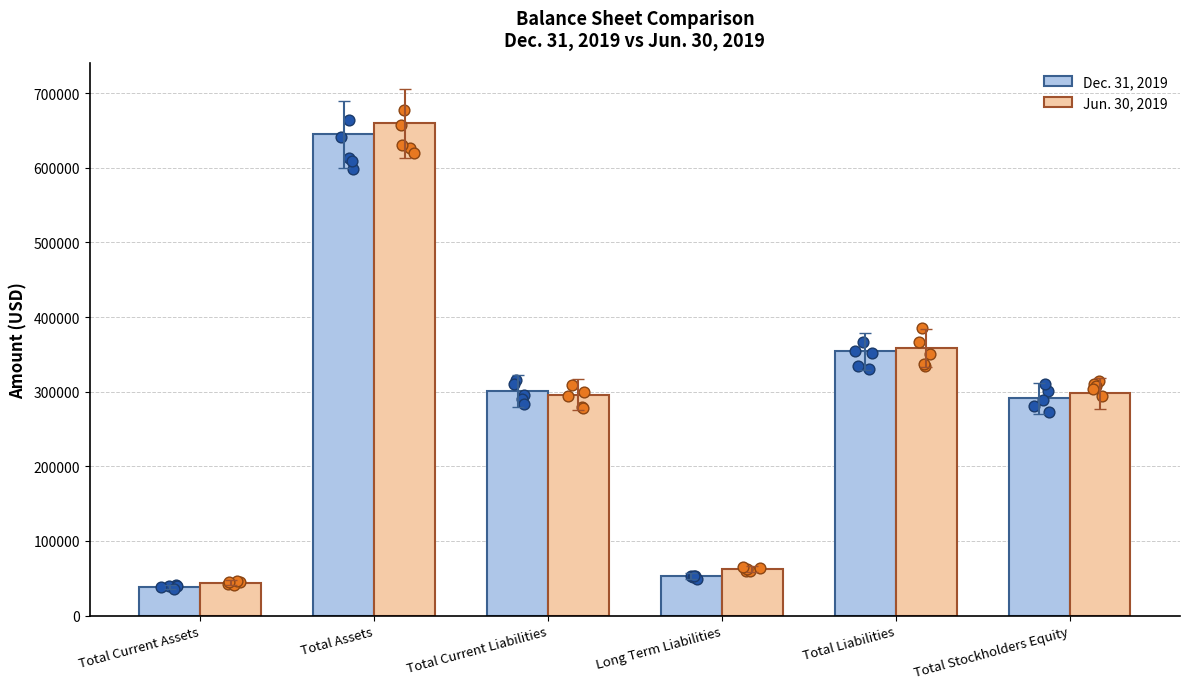

Which series has the largest total across all categories?

Jun. 30, 2019